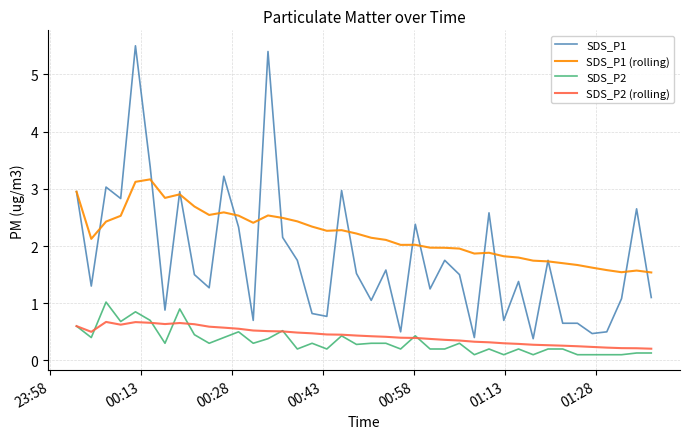

Which series has the largest total across all categories?

SDS_P1 (rolling)